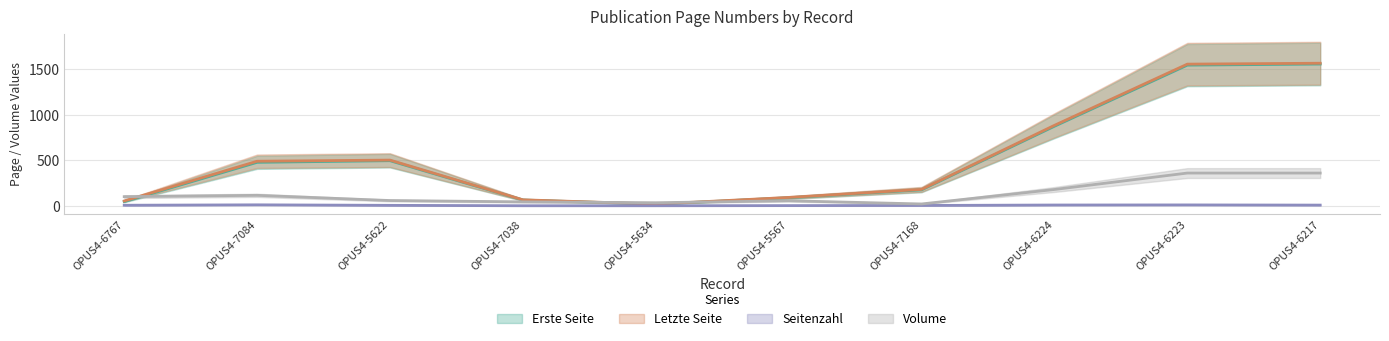

Which has a higher value, OPUS4-7038 or OPUS4-6224?

OPUS4-6224